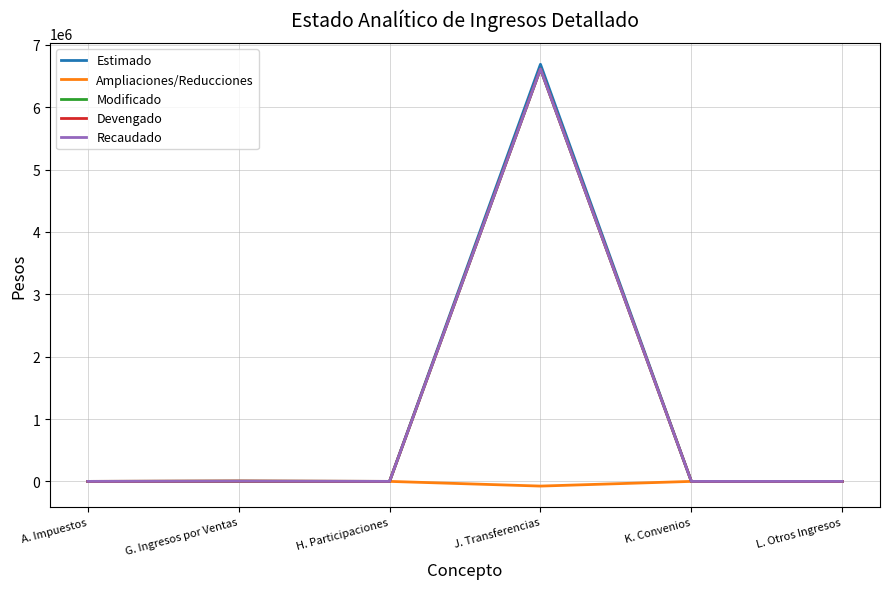

What is the sum of the Estimado values at J. Transferencias and H. Participaciones?

6690000.0